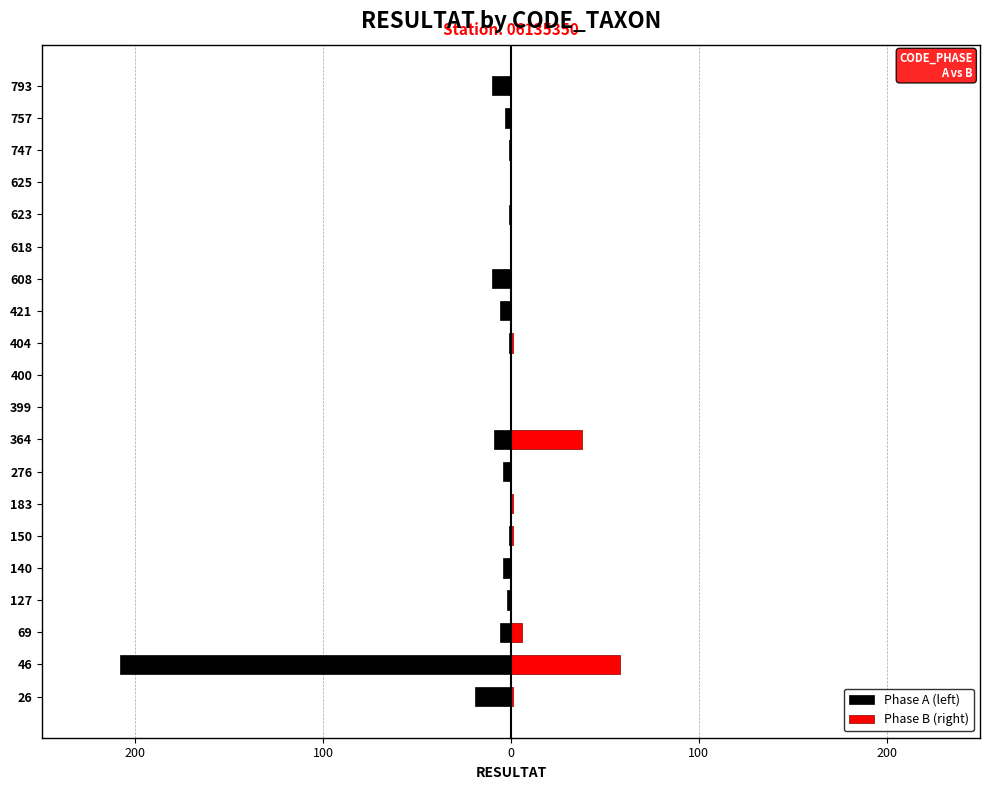

Which series has the largest range (max minus min)?

Phase A (left)